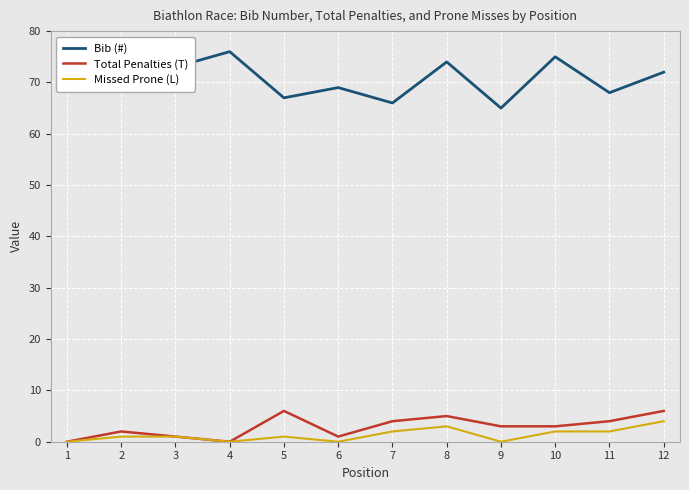

Is it true that Bib (#) equals 24 at 8?

False